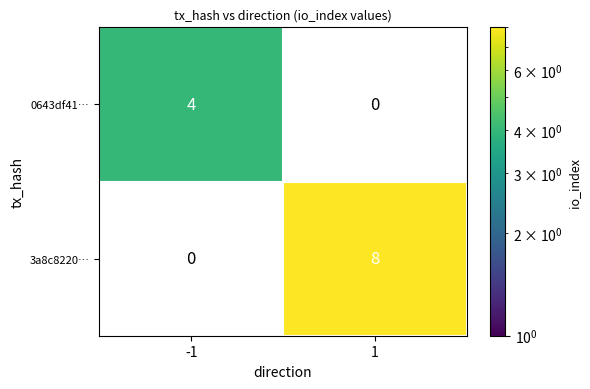

At which category does the chart reach its peak across all series?

1